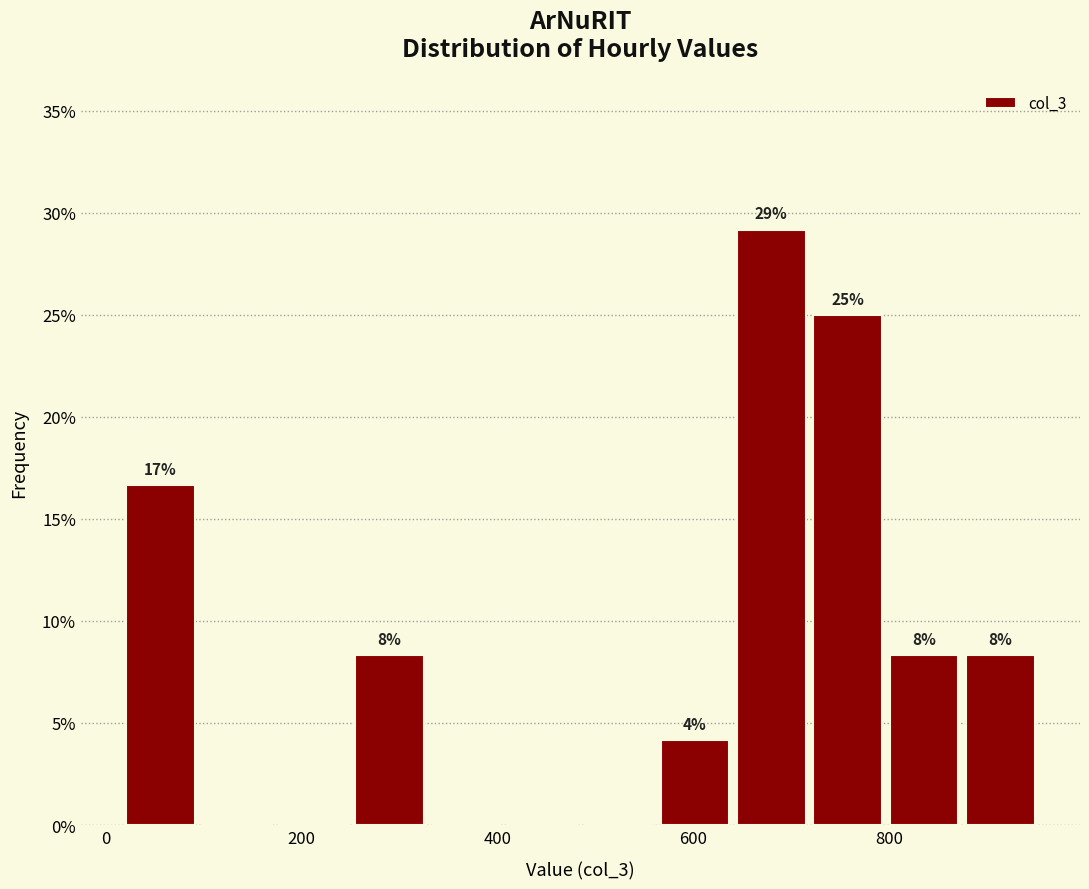

Around what value on the x-axis is the tallest bar? Give the approximate position of its centre, as read against the axis.

680